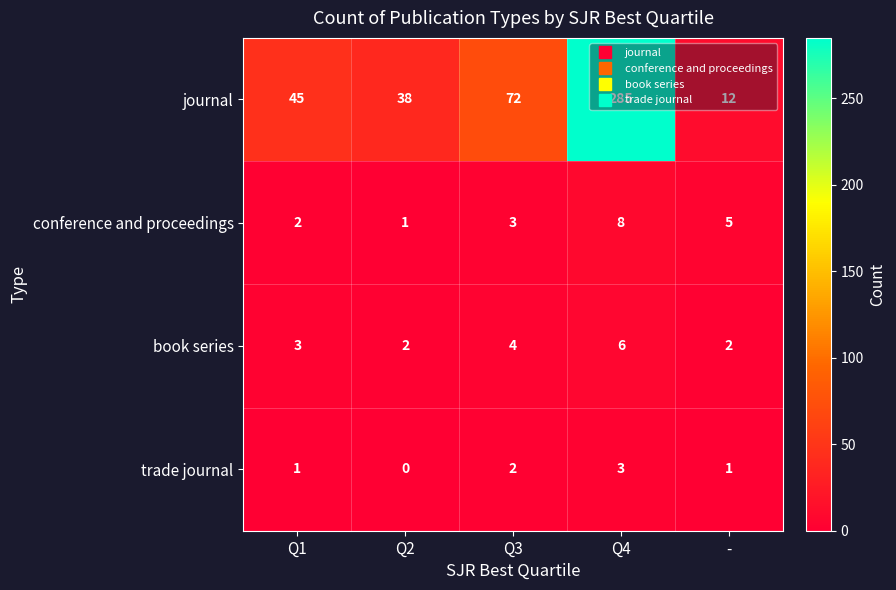

Which category has the highest value across all series?

Q4